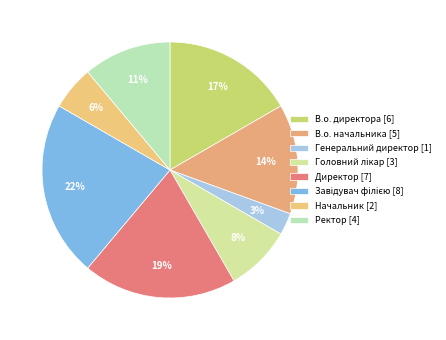

Is there any slice that represents more than half of the pie?

No